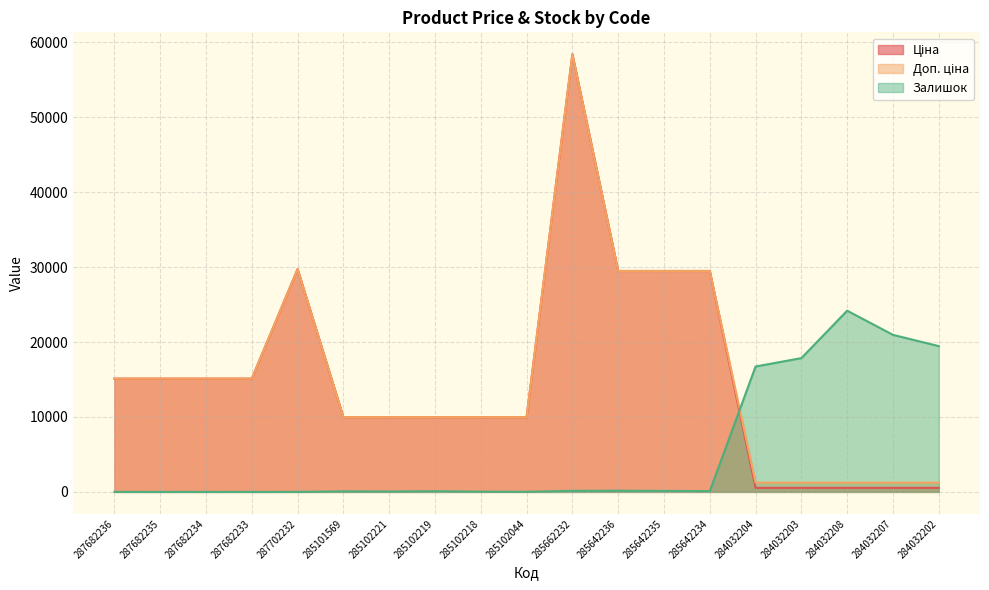

True or false: Залишок and Ціна cross at least once.

True